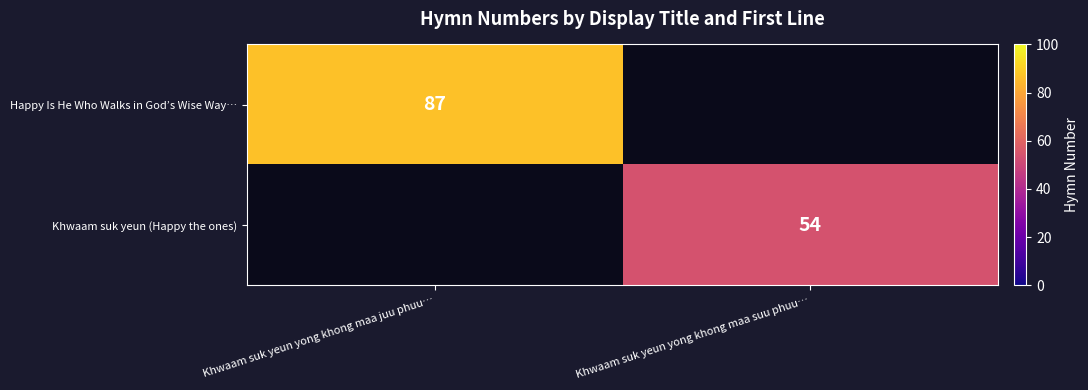

Which category has the lowest value across all series?

Khwaam suk yeun yong khong maa suu phuu…